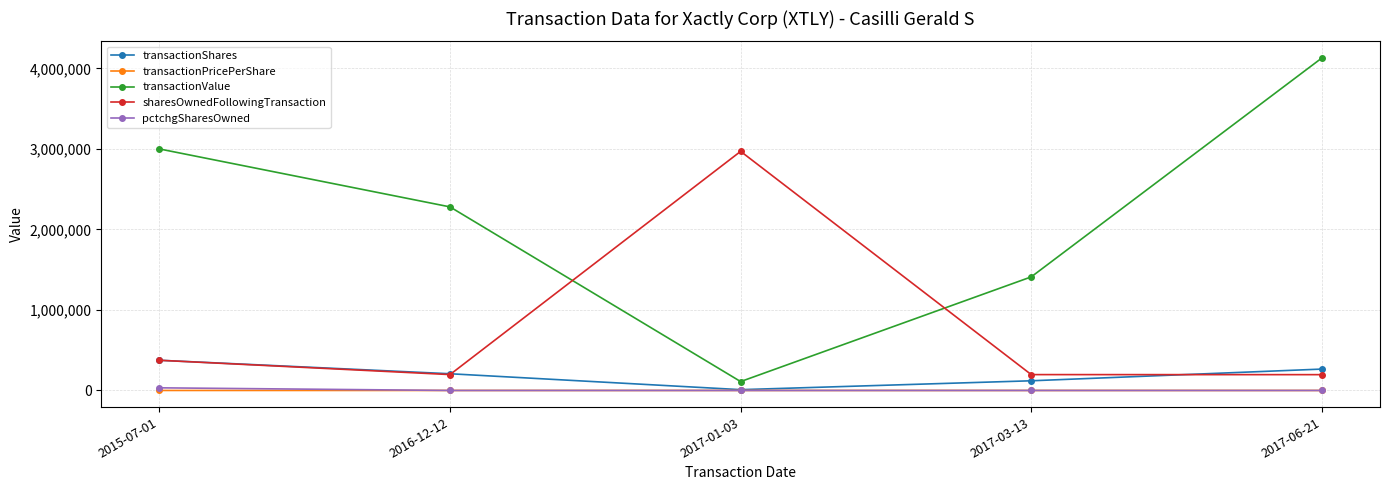

What is the label of the 2nd point from the left?

2016-12-12